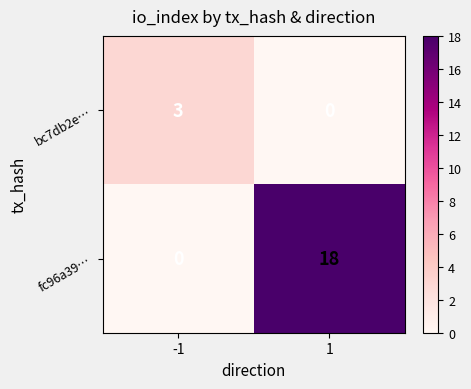

Reading right to left, extract all data points from this chart.

bc7db2e…: 1=0	-1=3
fc96a39…: 1=18	-1=0